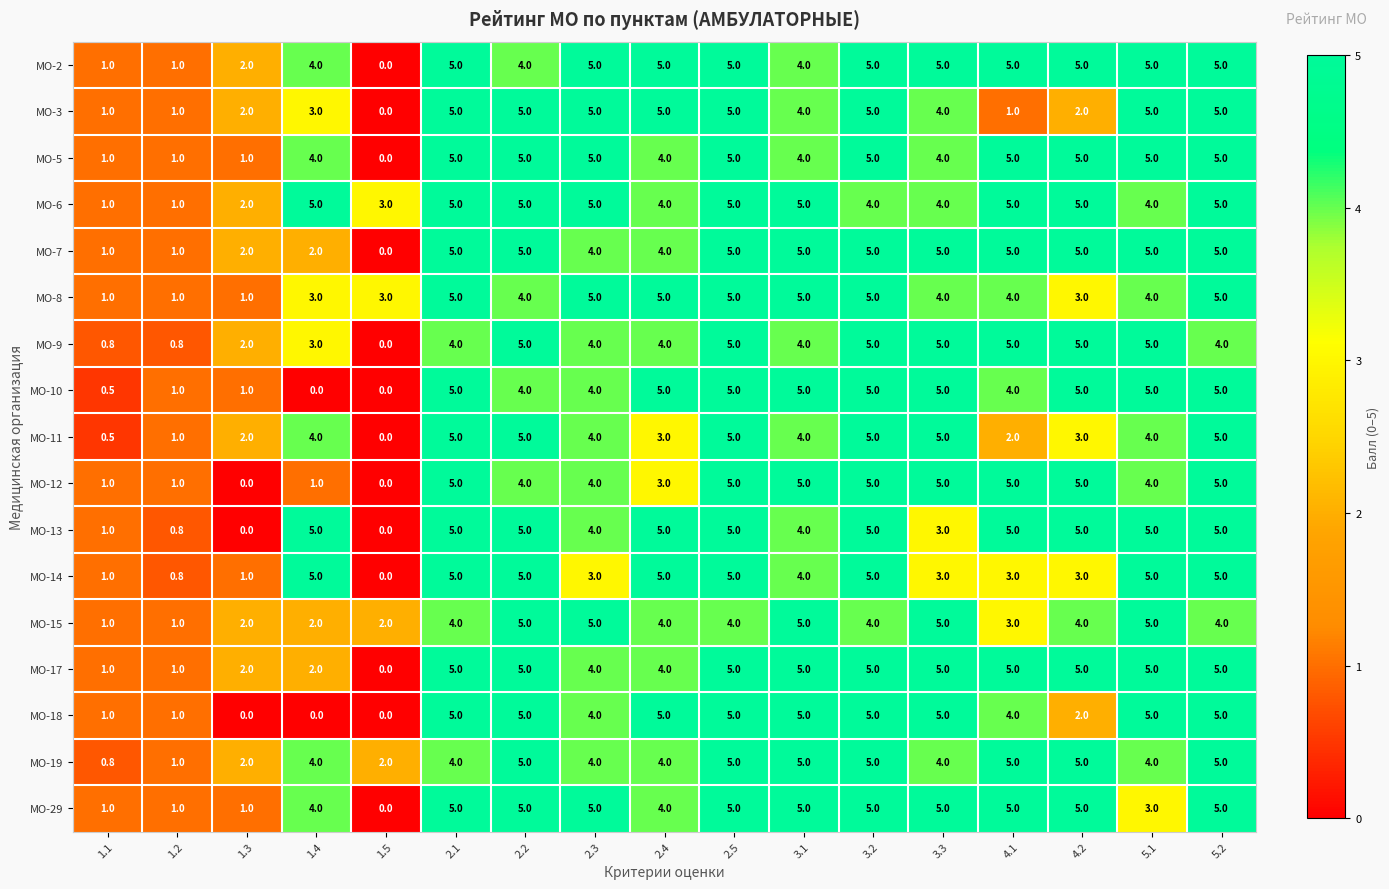

What is the maximum value for МО-9?

5.0